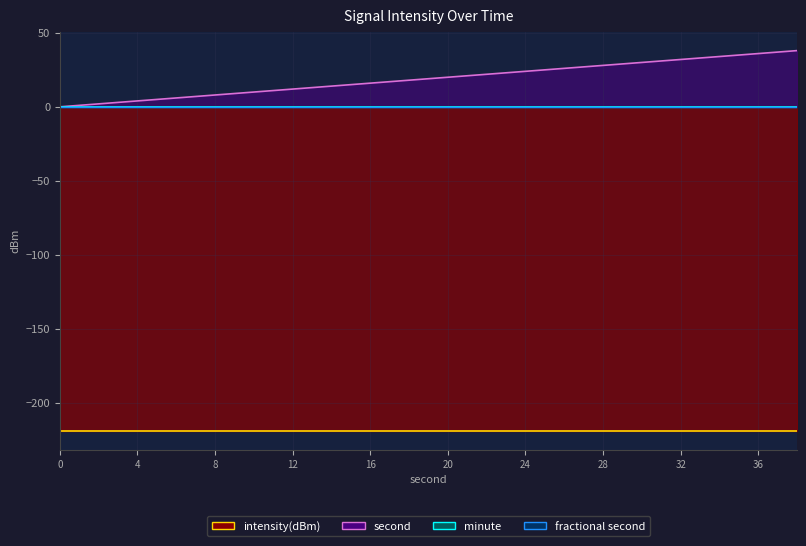

What is the total value across all series at 32?

-186.8